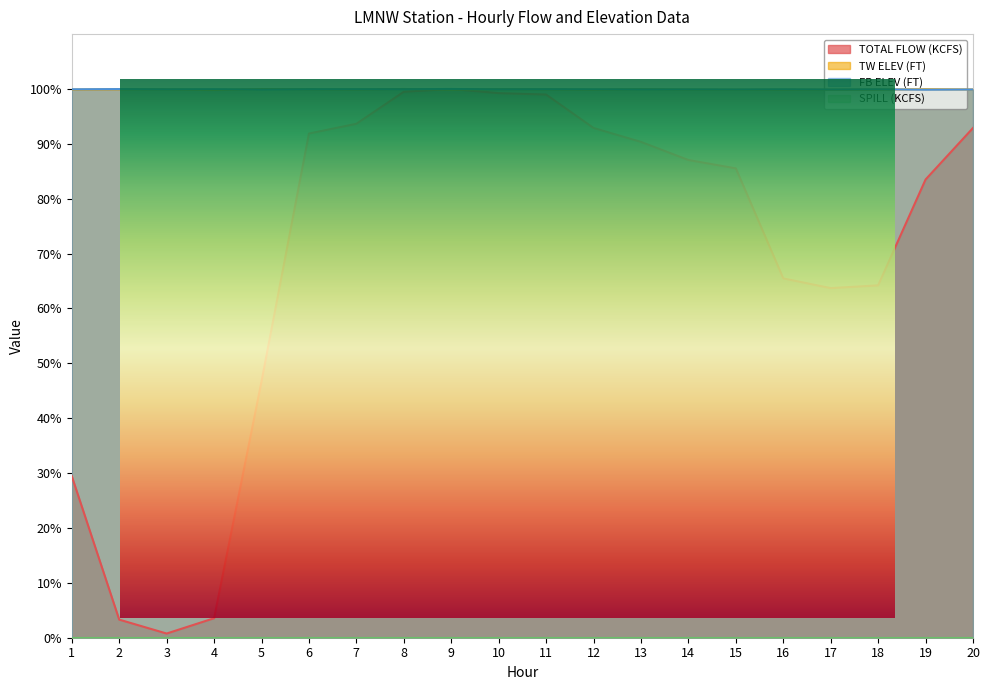

At how many categories does at least one series exceed 65?

20